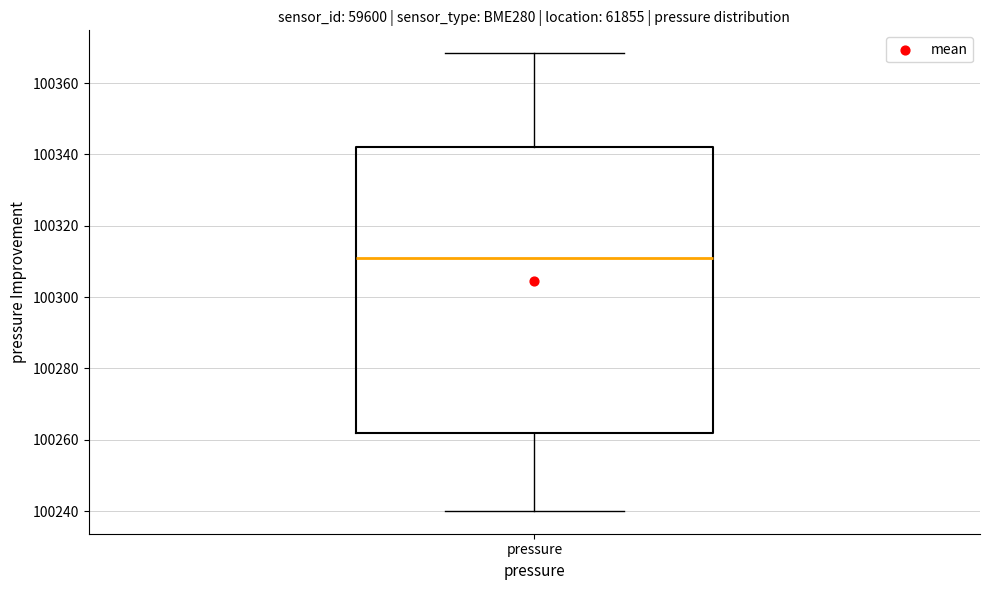

Transcribe this box plot: give where the median line is, the range the box spans, and where the two whiskers end, as read against the y-axis. The values are not printed on the chart, so give them approximately, as read against the axis.

median 100312, box 100262 to 100342, whiskers 100240 to 100368